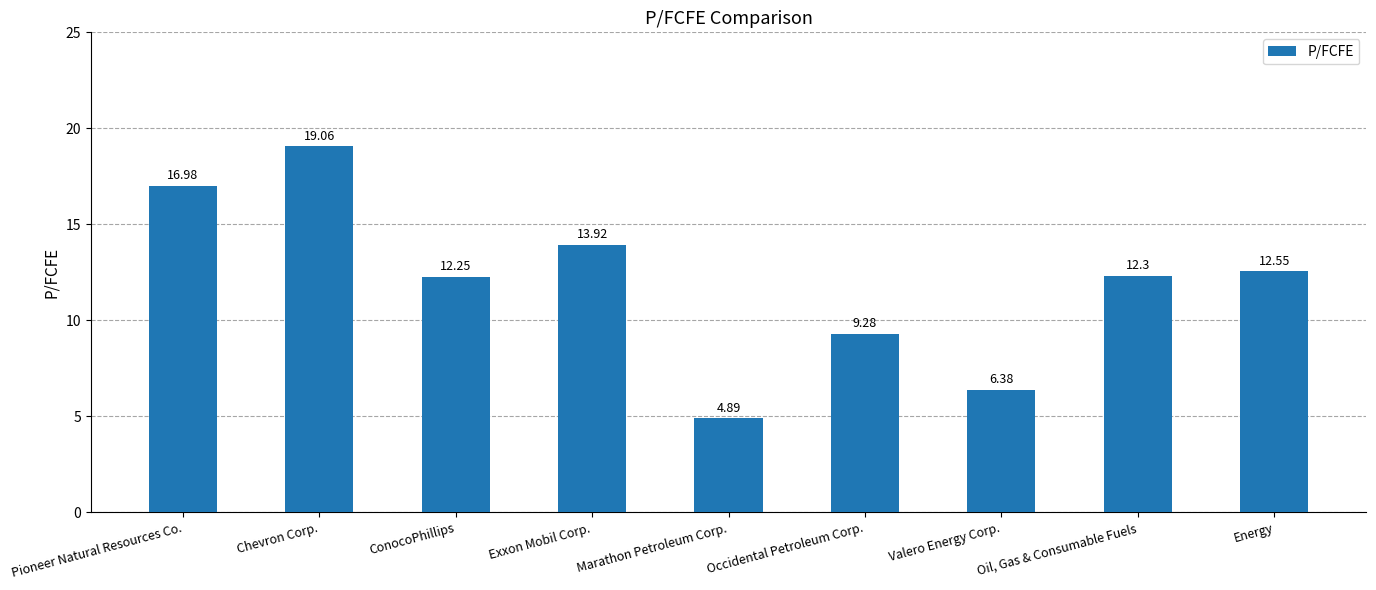

How many values are below 12?

3